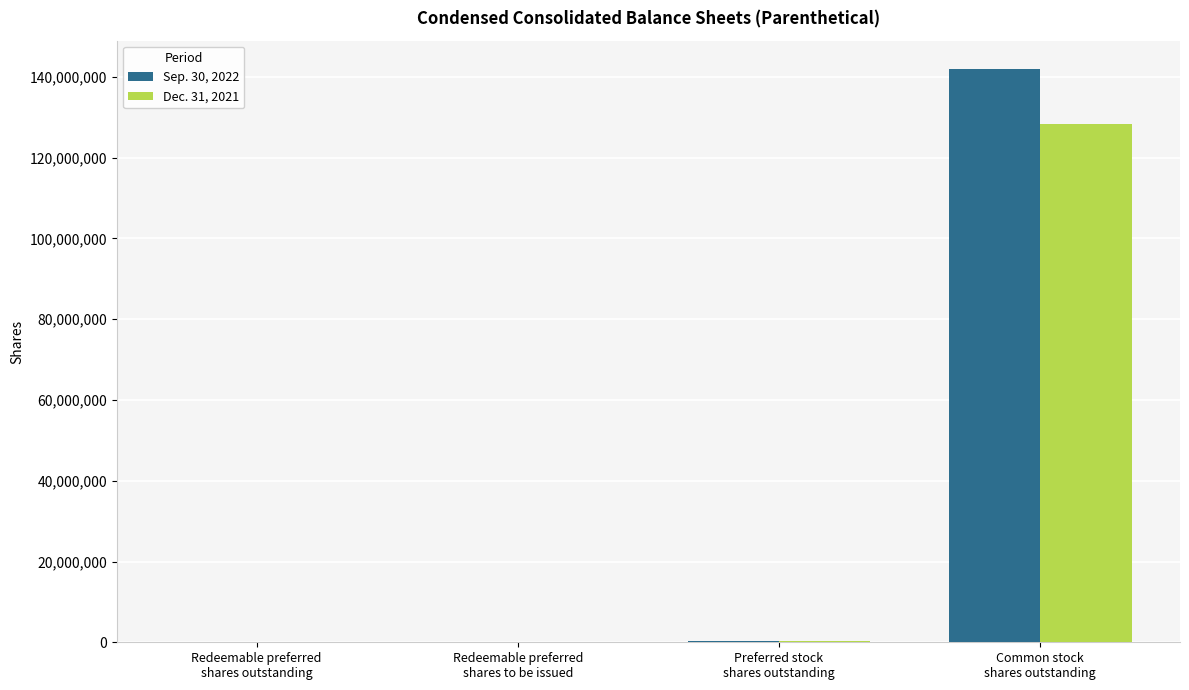

The Sep. 30, 2022 series shows 838 at Redeemable preferred
shares to be issued. True or false?

True